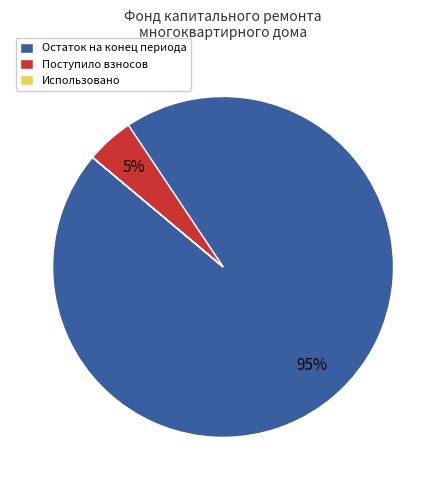

Which slice represents more than half of the pie?

Остаток на конец периода